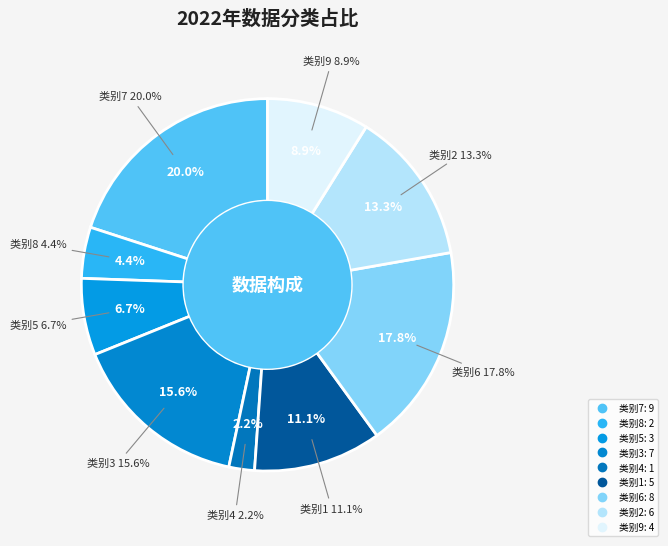

Count the number of slices in the pie.

9